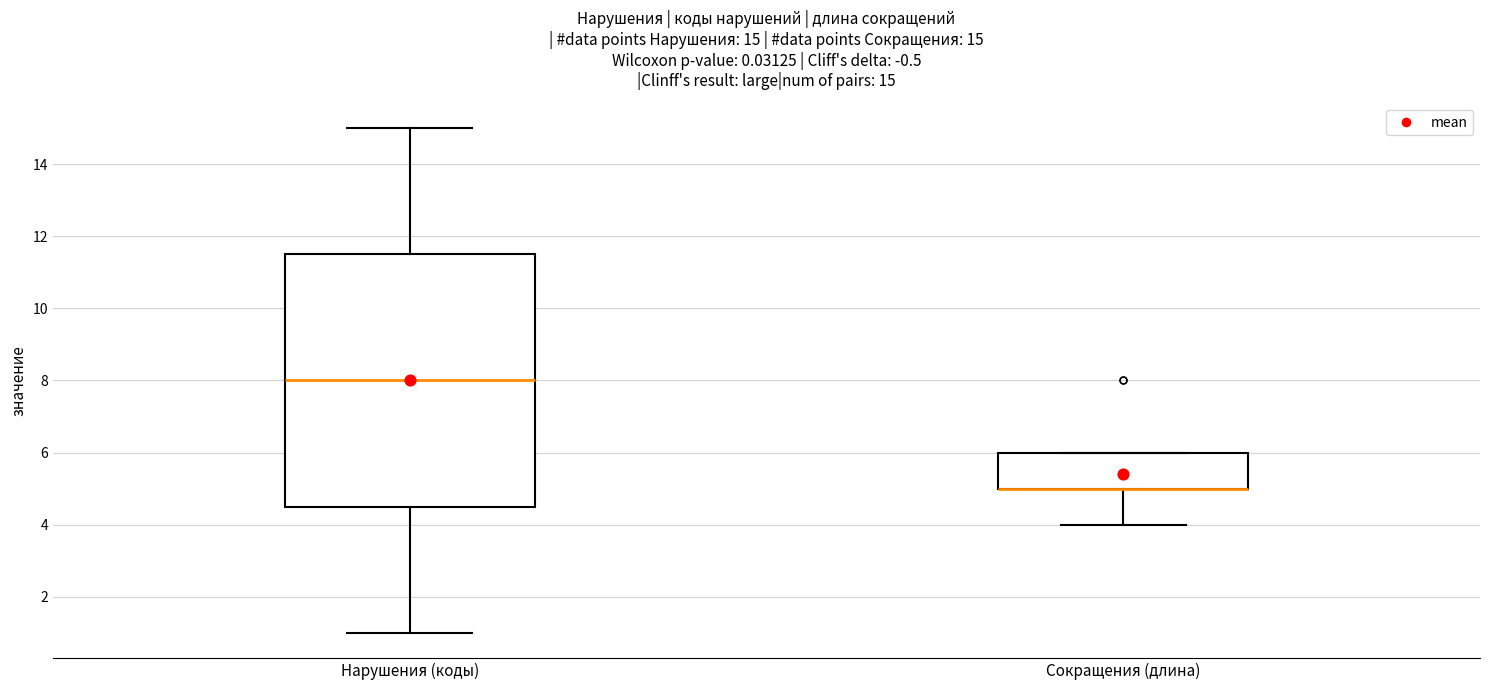

Comparing the boxes themselves (not the whiskers), which one is the tallest?

Нарушения (коды)